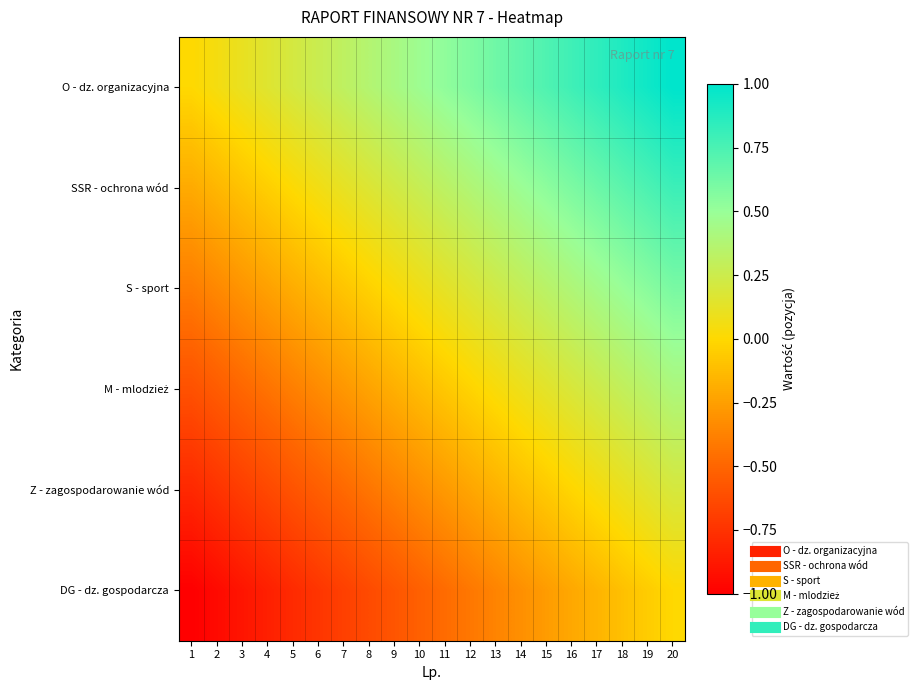

At which category is the sum across all series the highest?

20